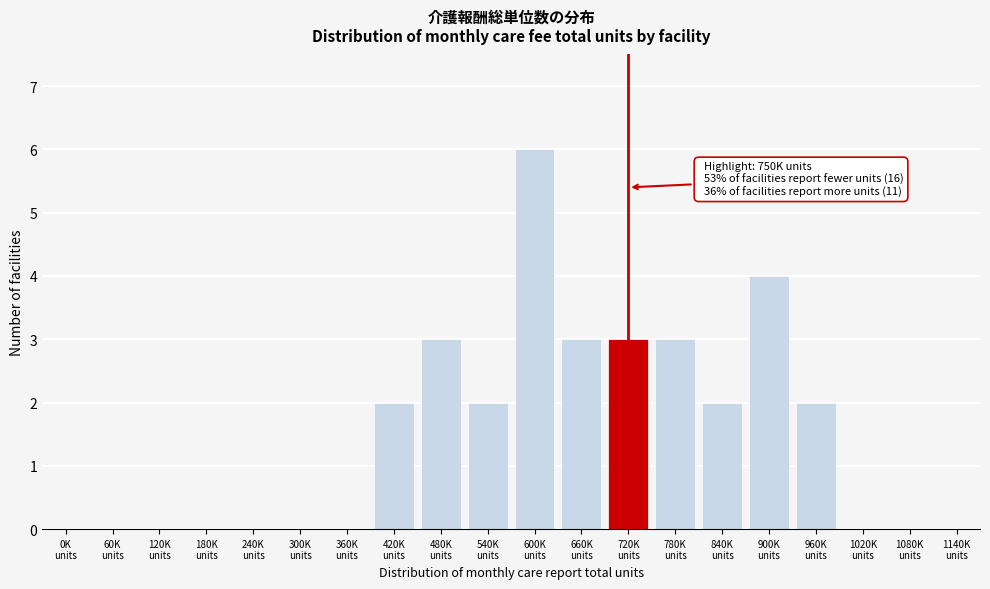

What is the greatest value displayed?

6